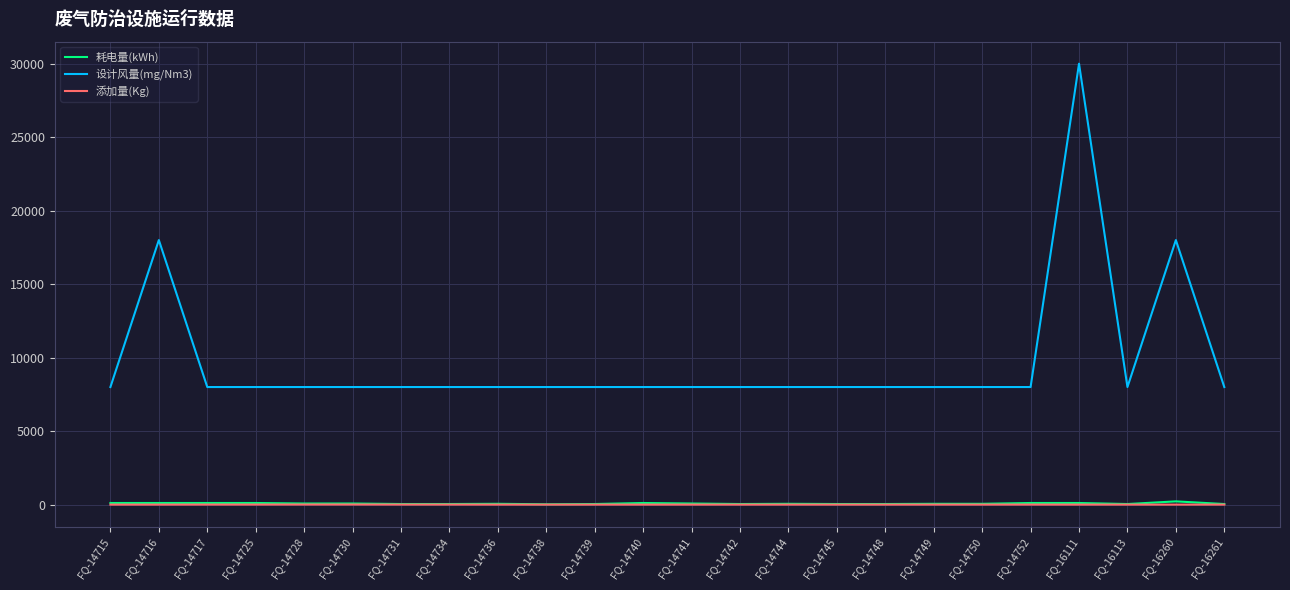

True or false: 添加量(Kg) has a value of 0.1 at FQ-14738.

True